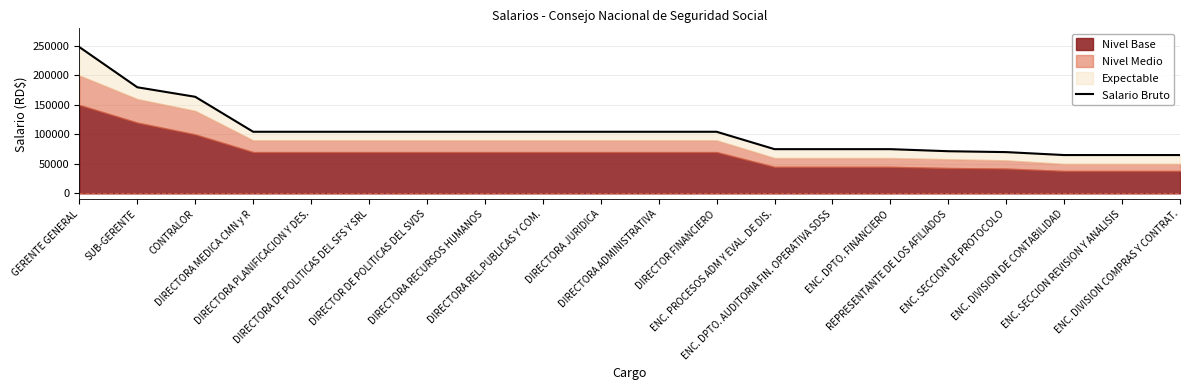

The chart shows a value of 57168 at DIRECTOR FINANCIERO. True or false?

False